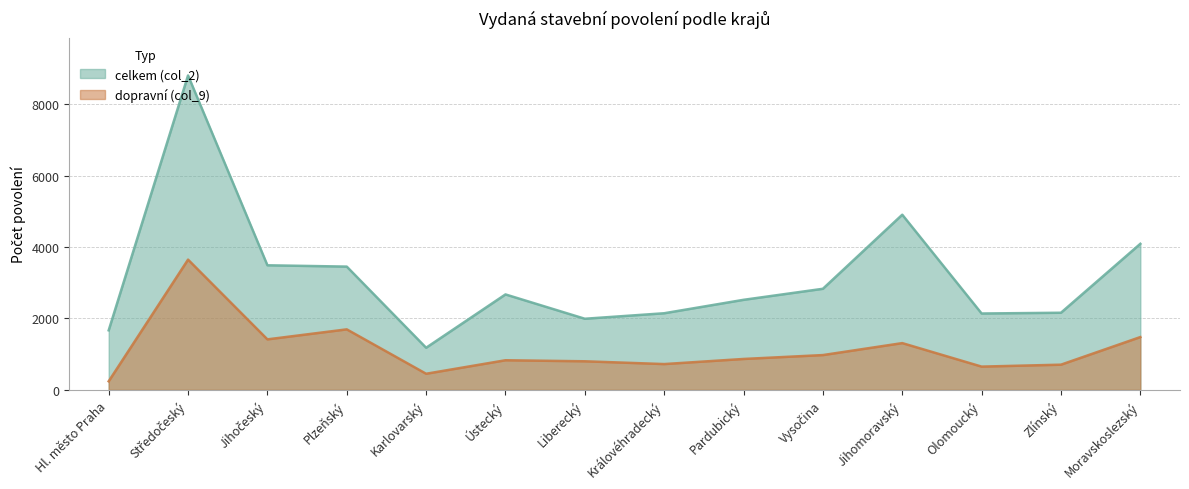

Rank the series at Plzeňský from lowest to highest value.

dopravní (col_9), celkem (col_2)